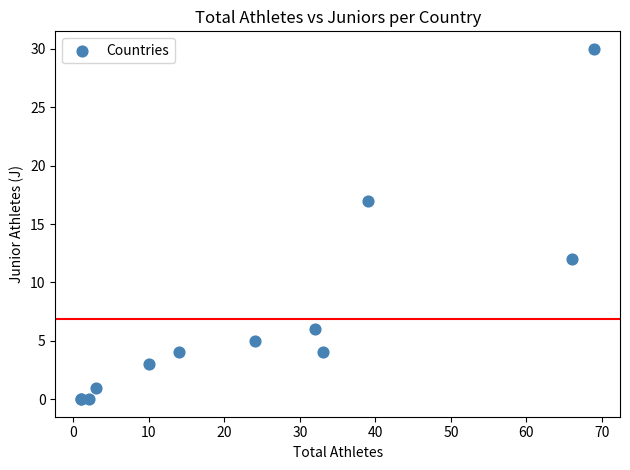

What Y value in the scatter plot is closest to 15?

17